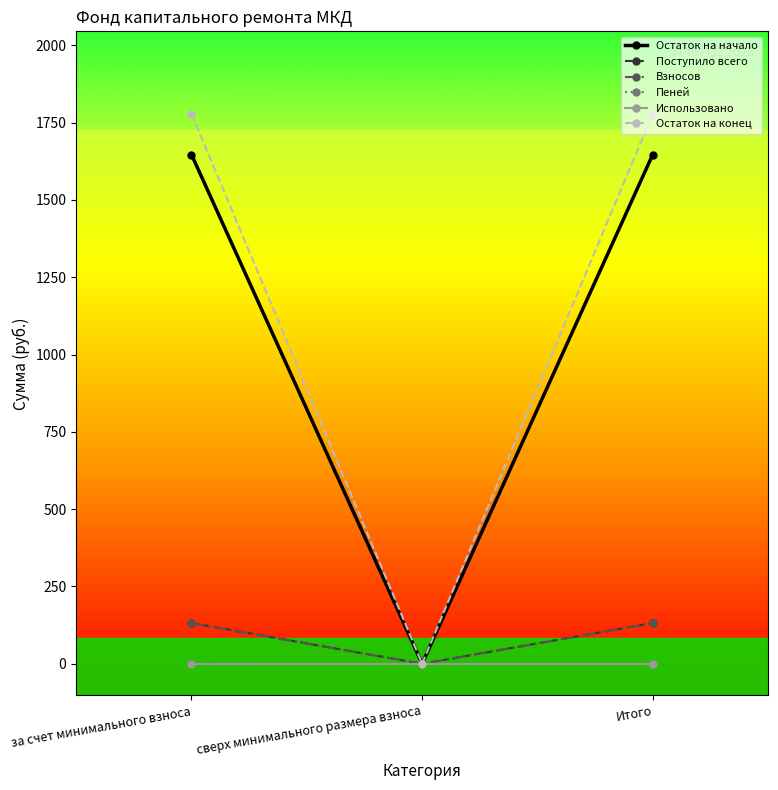

Is it true that Использовано equals 0.0 at за счет минимального взноса?

True